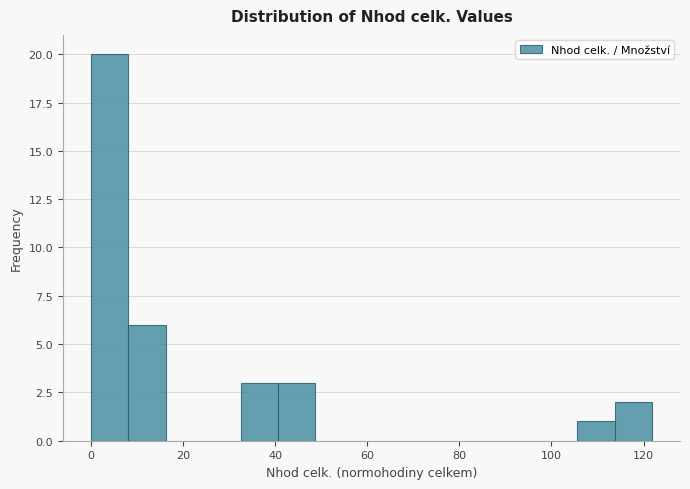

Reading left to right, list every bar in this chart as the range it spans on the x-axis followed by its height. Neither the bar edges nor the heights are printed on the chart, so give them approximately, as read against the axes.

0 to 8: 20
8 to 16: 6
16 to 24: 0
24 to 32: 0
32 to 40: 3
40 to 48: 3
48 to 56: 0
56 to 64: 0
64 to 74: 0
74 to 82: 0
82 to 90: 0
90 to 98: 0
98 to 106: 0
106 to 114: 1
114 to 122: 2